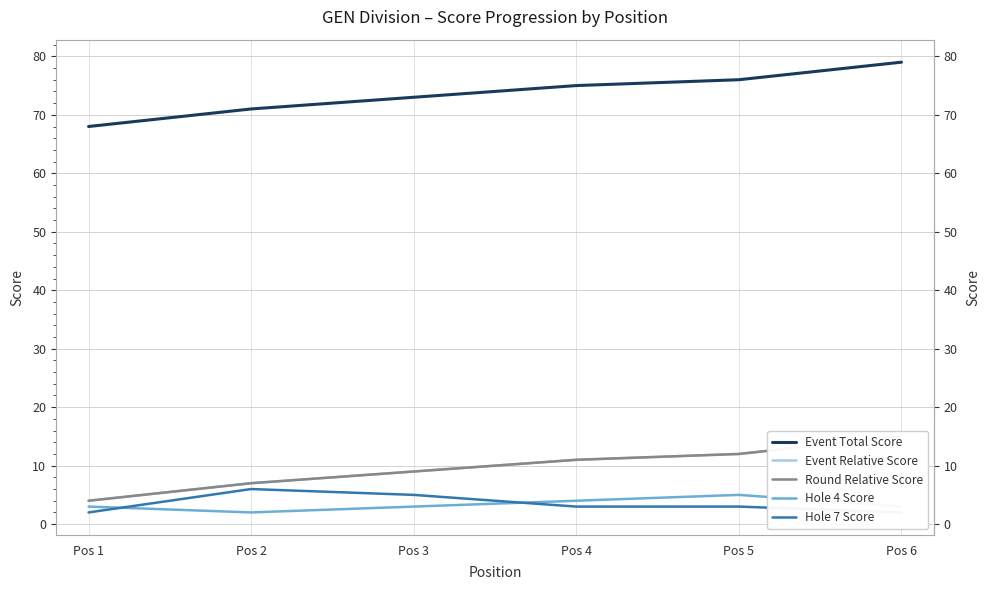

Reading left to right, list all the values displayed in this chart.

Event Total Score: Pos 1=68	Pos 2=71	Pos 3=73	Pos 4=75	Pos 5=76	Pos 6=79
Event Relative Score: Pos 1=4	Pos 2=7	Pos 3=9	Pos 4=11	Pos 5=12	Pos 6=15
Round Relative Score: Pos 1=4	Pos 2=7	Pos 3=9	Pos 4=11	Pos 5=12	Pos 6=15
Hole 4 Score: Pos 1=3	Pos 2=2	Pos 3=3	Pos 4=4	Pos 5=5	Pos 6=3
Hole 7 Score: Pos 1=2	Pos 2=6	Pos 3=5	Pos 4=3	Pos 5=3	Pos 6=2